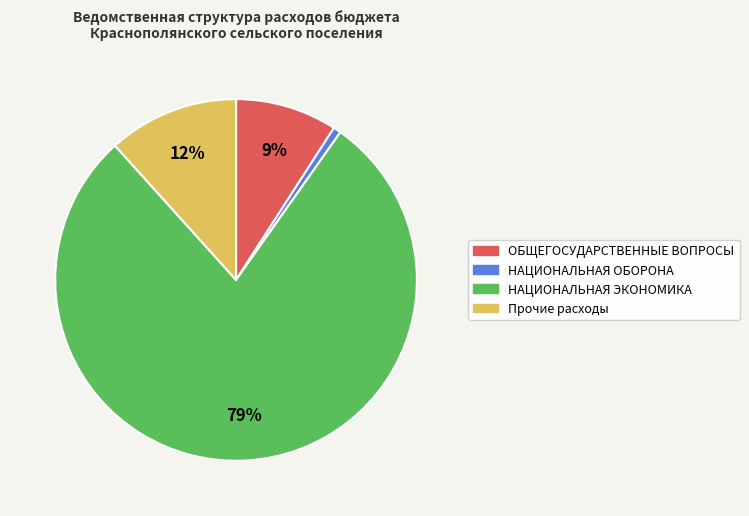

Is it true that ОБЩЕГОСУДАРСТВЕННЫЕ ВОПРОСЫ is 1% of the pie?

False